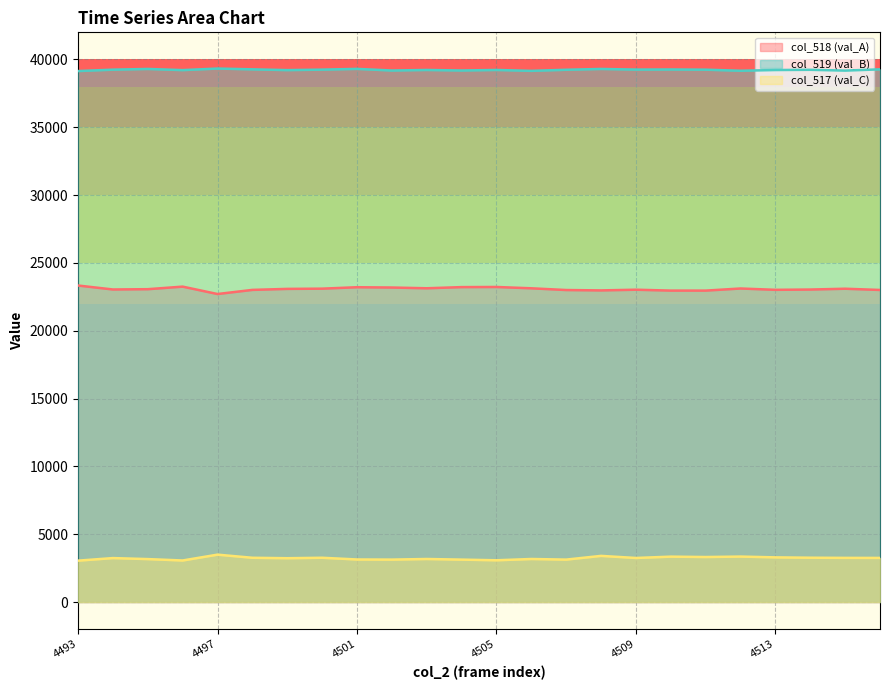

True or false: col_518 and col_519 intersect in this chart.

False